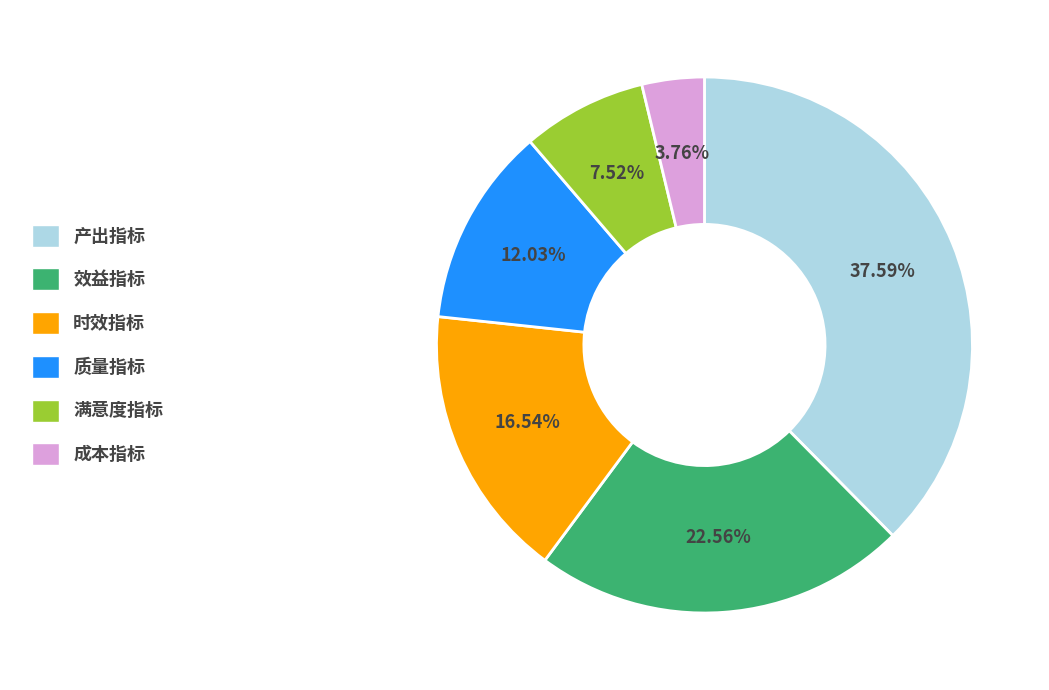

How much of the chart is everything except 成本指标?

96.2%